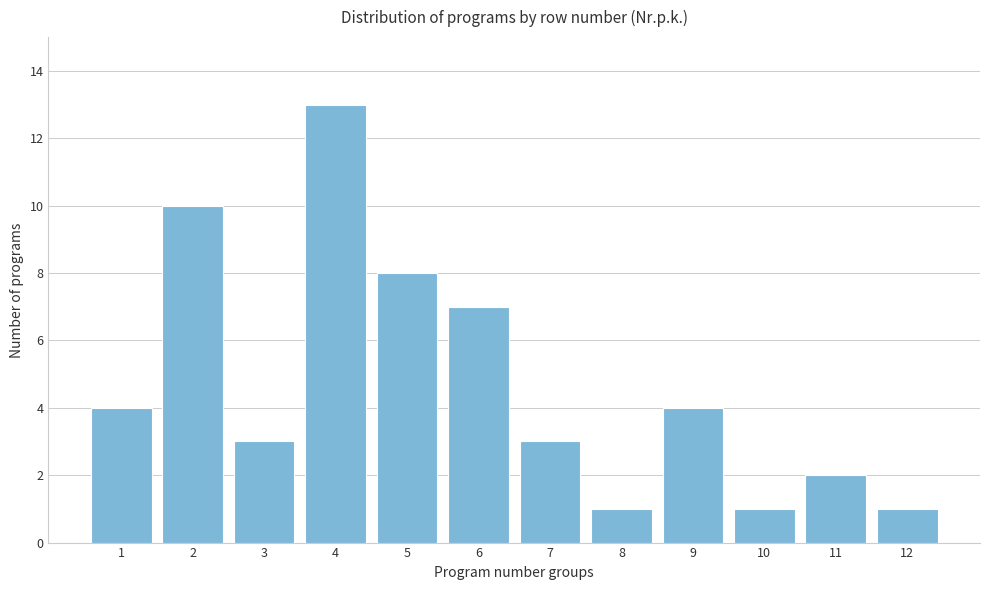

Reading left to right, transcribe all the data shown in this chart.

1=4	2=10	3=3	4=13	5=8	6=7	7=3	8=1	9=4	10=1	11=2	12=1